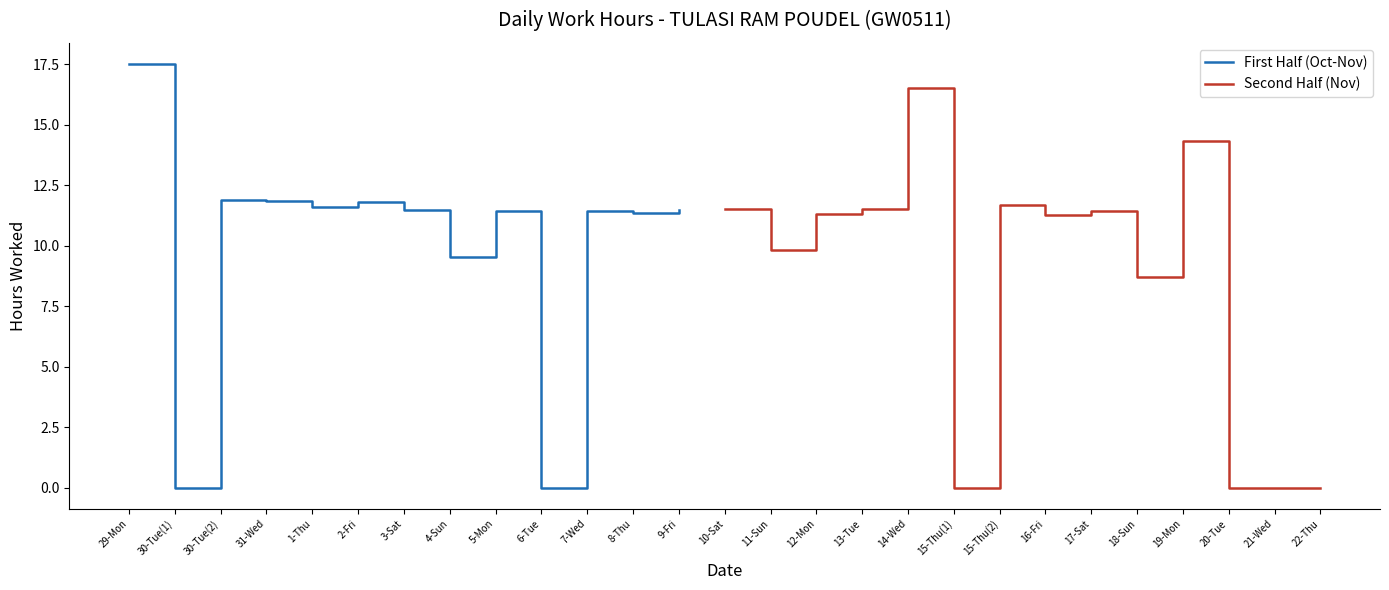

What is the sum of the values at 9-Fri and 11-Sun?

21.3